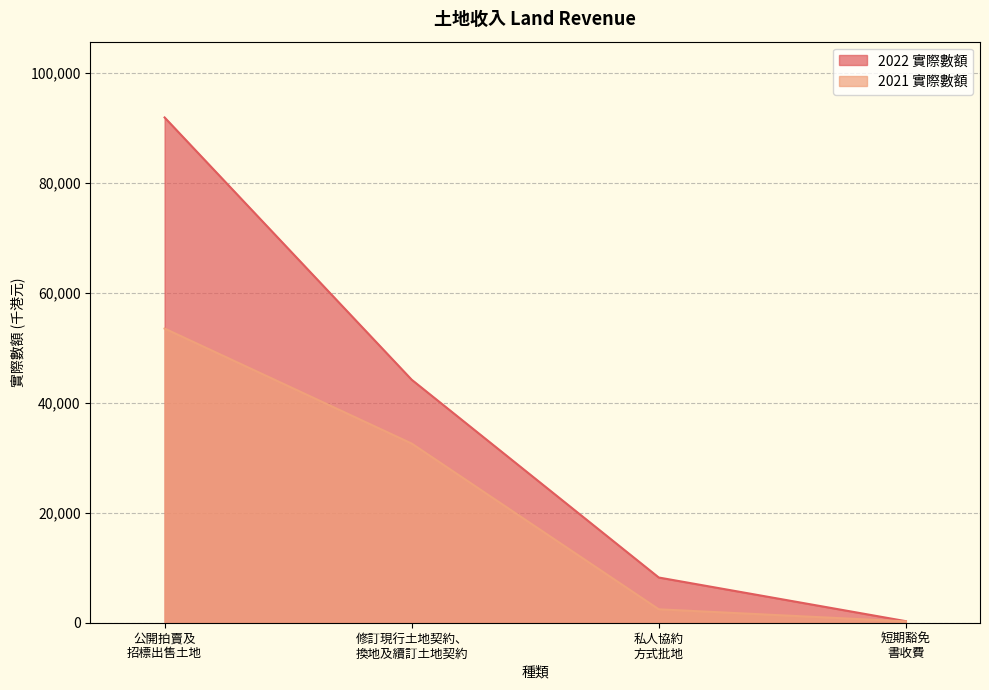

What is the difference between the second highest and second lowest values in the 2021 實際數額 series?

30127